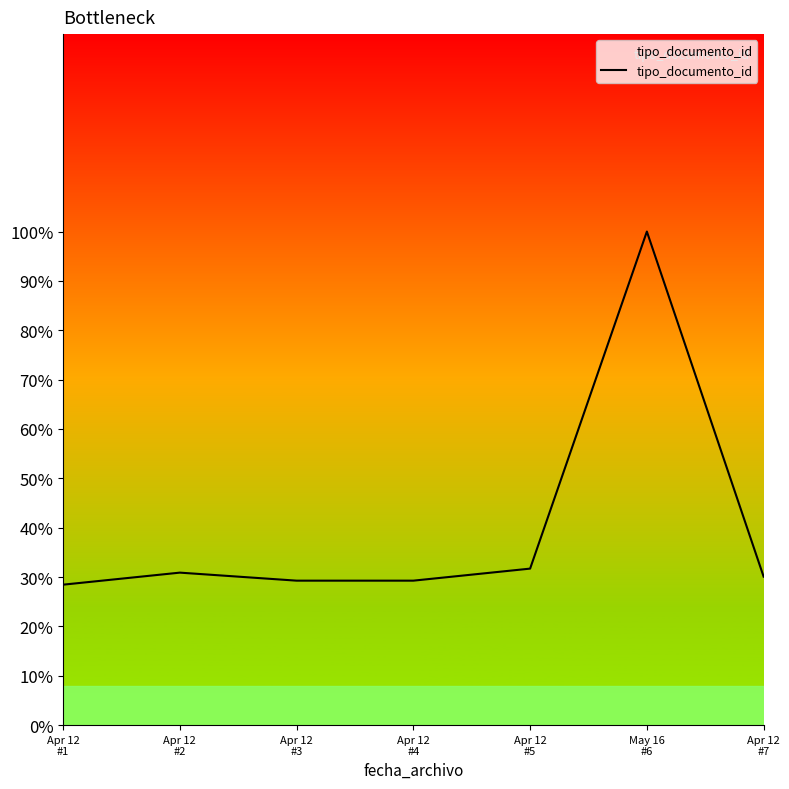

True or false: the data shows 29.3 at Apr 12
#4.

True